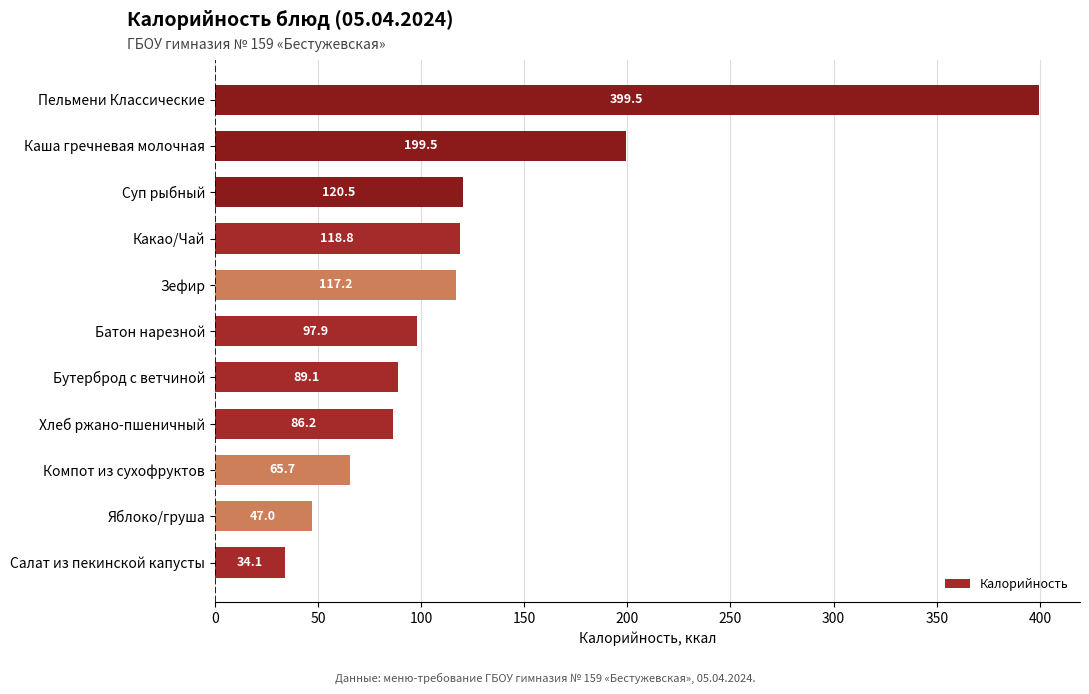

List the labels in order of value, smallest first.

Салат из пекинской капусты, Яблоко/груша, Компот из сухофруктов, Хлеб ржано-пшеничный, Бутерброд с ветчиной, Батон нарезной, Зефир, Какао/Чай, Суп рыбный, Каша гречневая молочная, Пельмени Классические